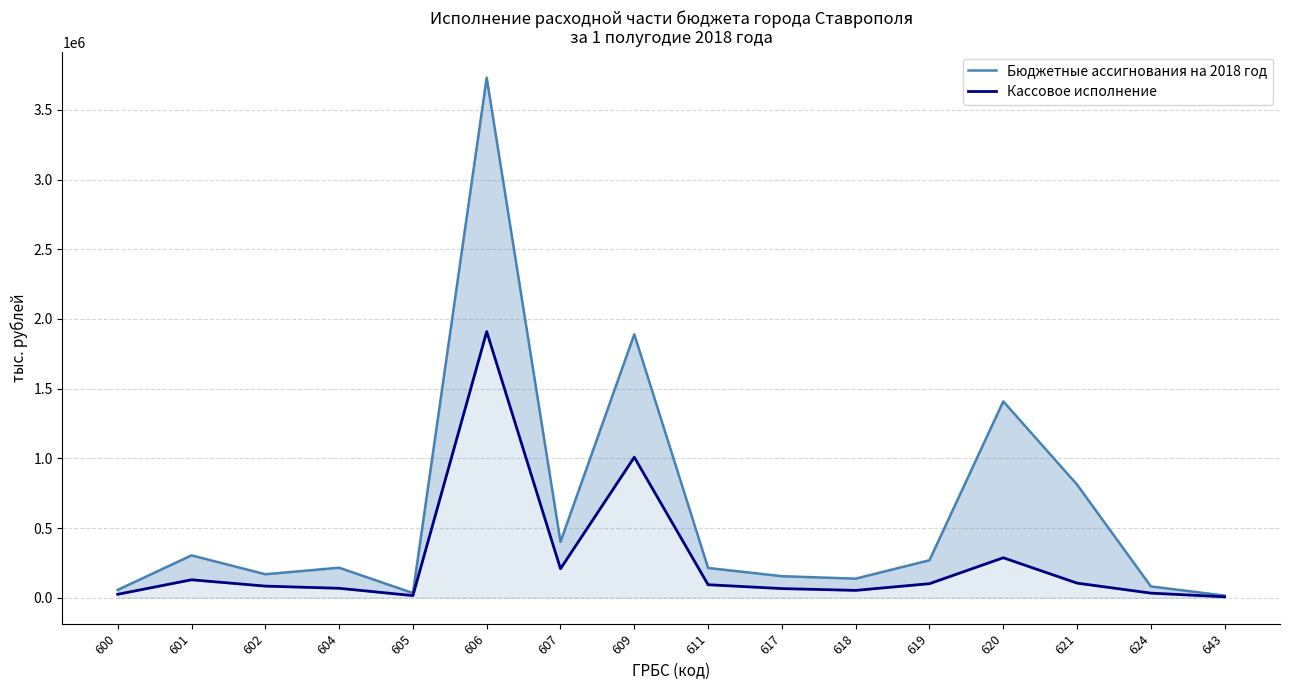

True or false: Кассовое исполнение and Бюджетные ассигнования на 2018 год cross at least once.

False